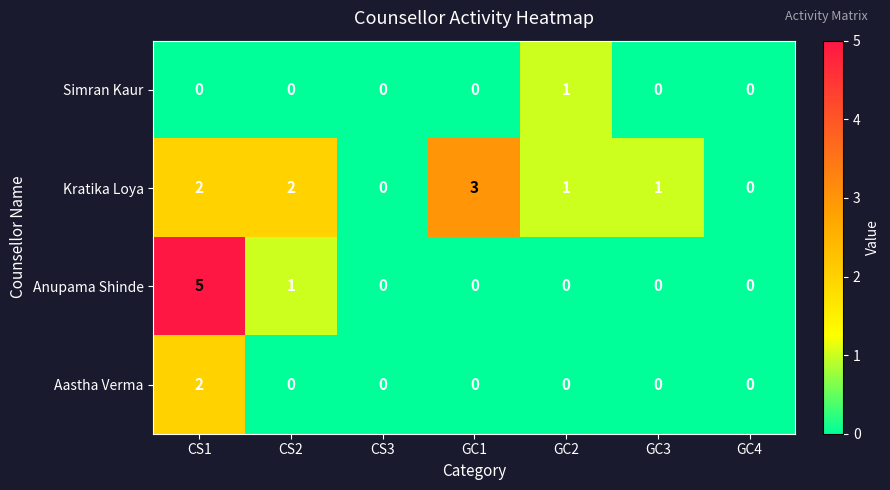

Reading left to right, what are all the values shown in this chart?

Simran Kaur: 0	0	0	0	1	0	0
Kratika Loya: 2	2	0	3	1	1	0
Anupama Shinde: 5	1	0	0	0	0	0
Aastha Verma: 2	0	0	0	0	0	0